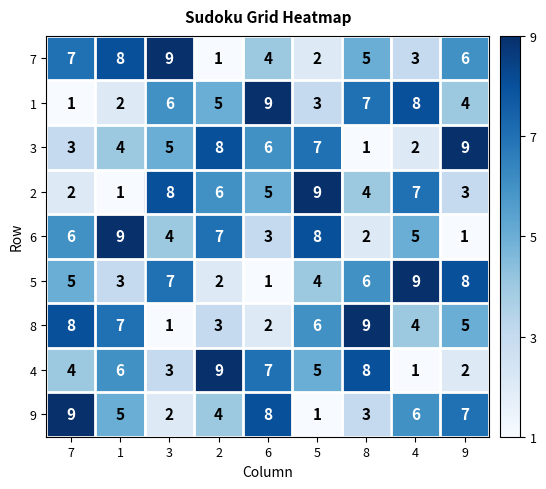

Is it true that 7 equals 6 at 9?

True